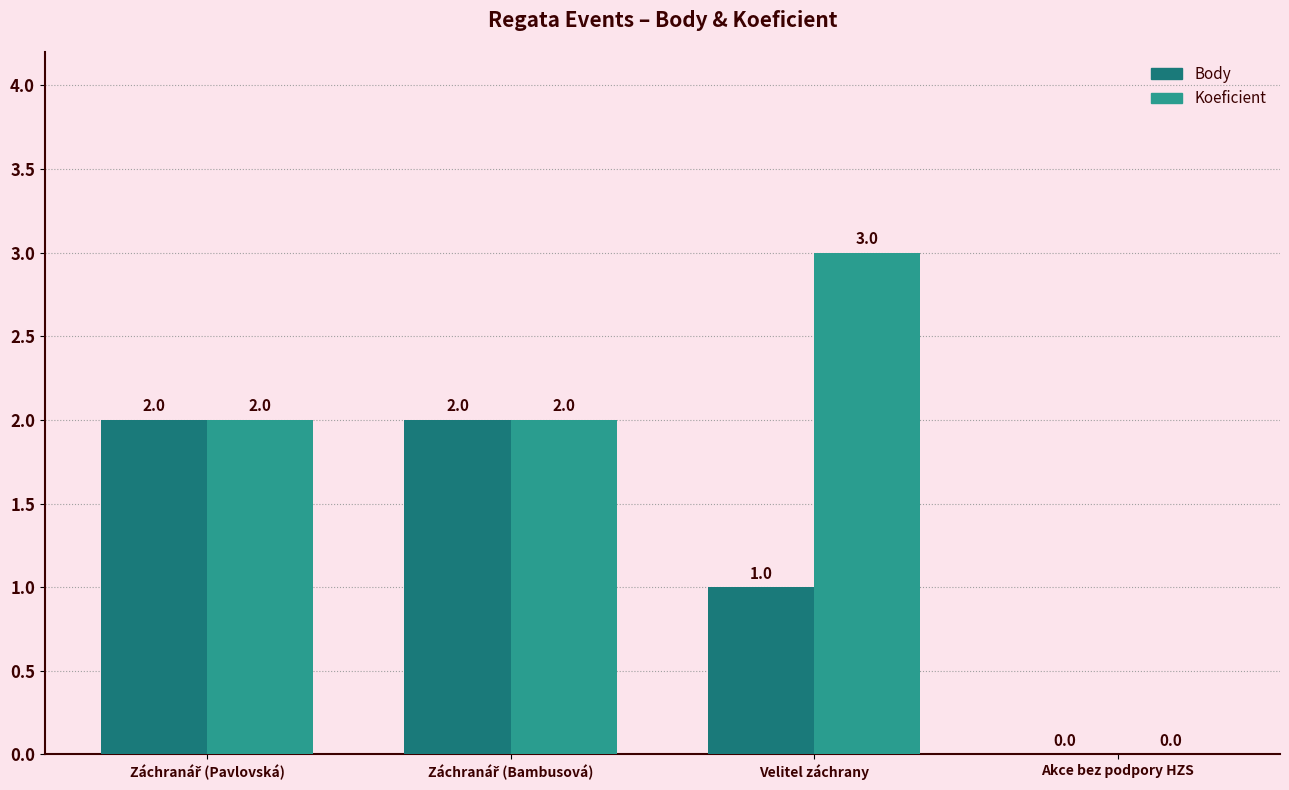

Which series has the largest total across all categories?

Koeficient